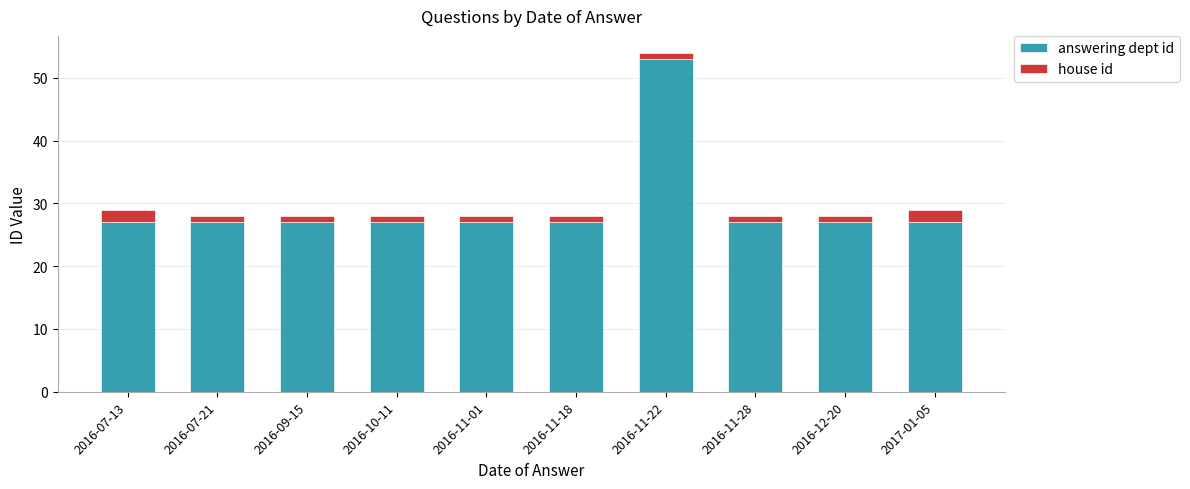

Which category has the highest value in the answering dept id series?

2016-11-22